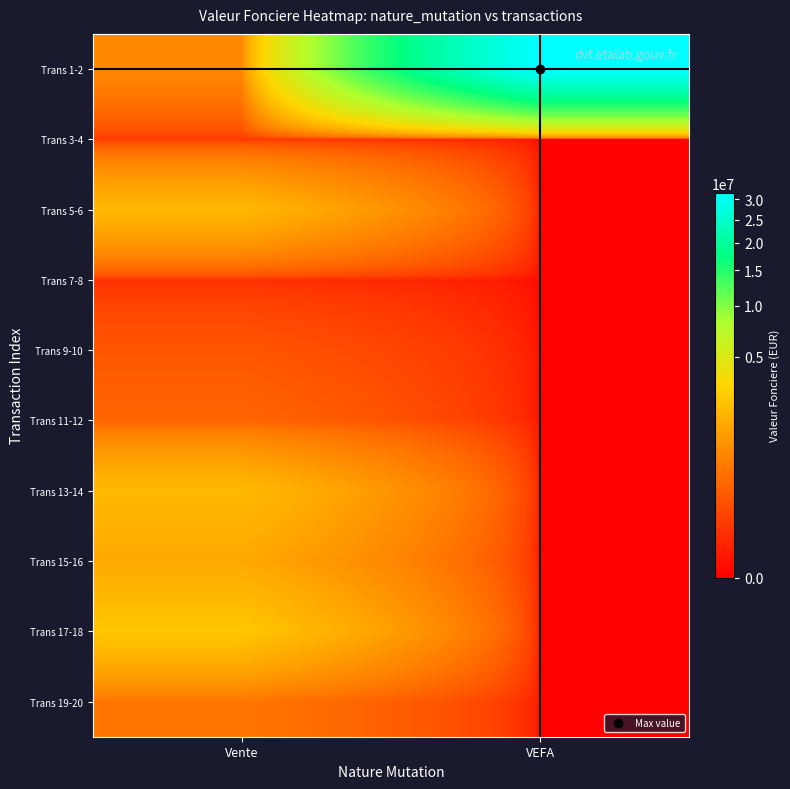

What is the greatest value displayed?

31800000.0